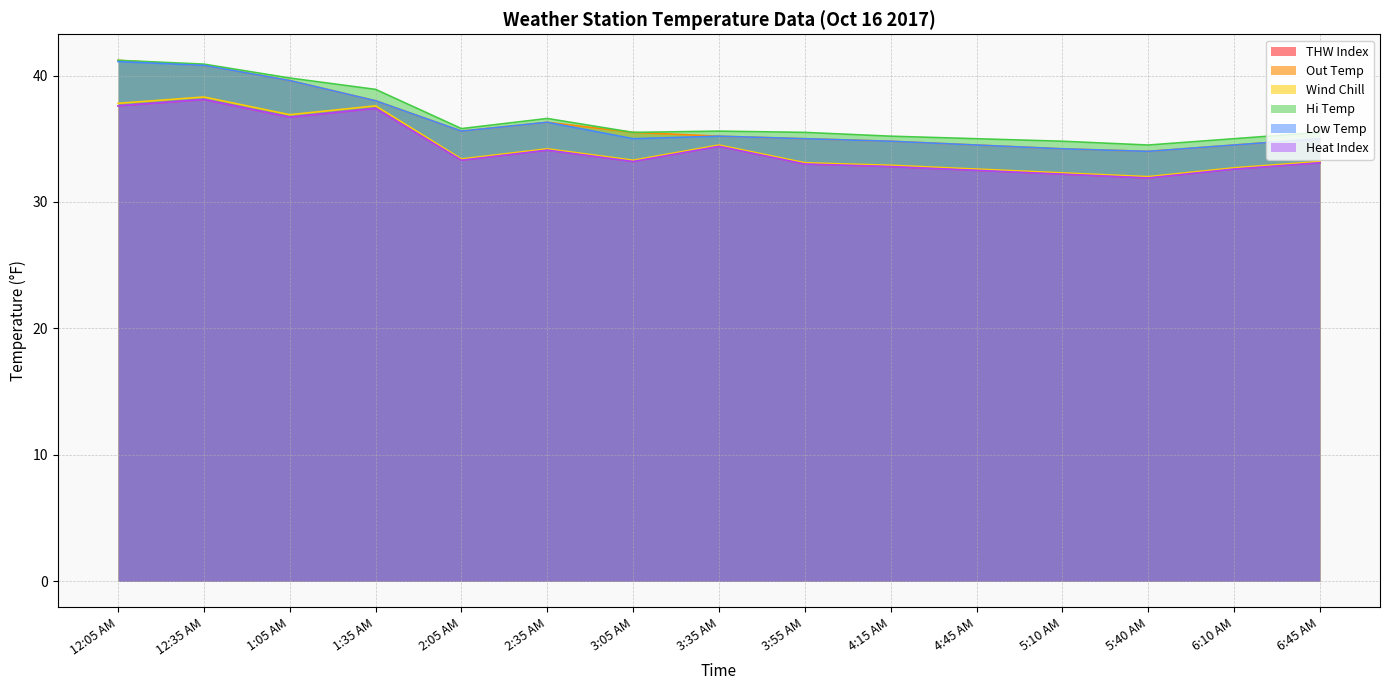

At how many categories does at least one series exceed 38?

4